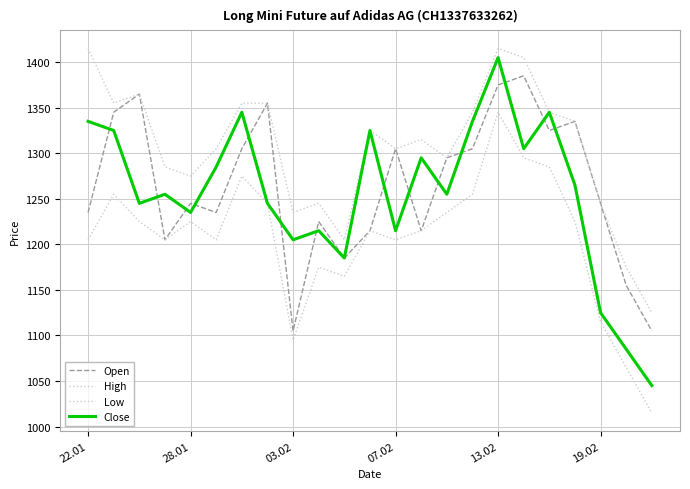

Does the chart display data point markers on the line(s)?

No